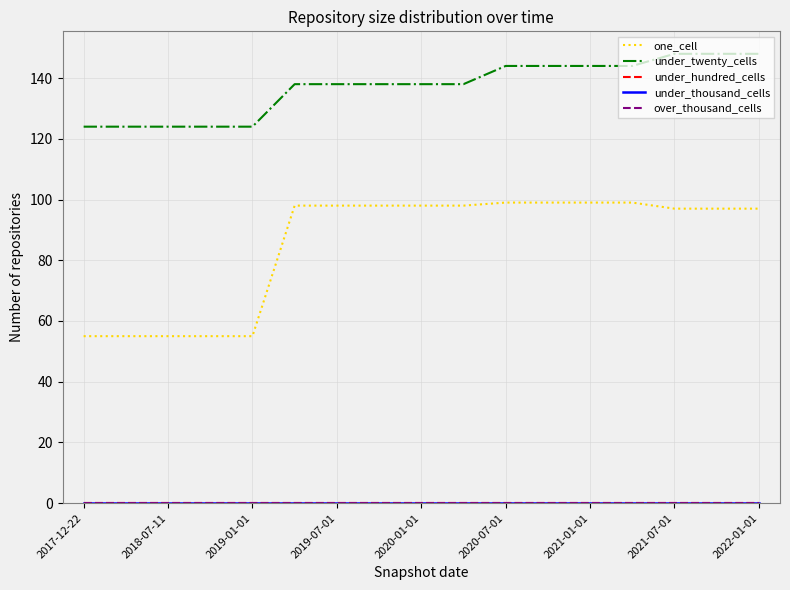

What is the maximum value shown in the chart?

148